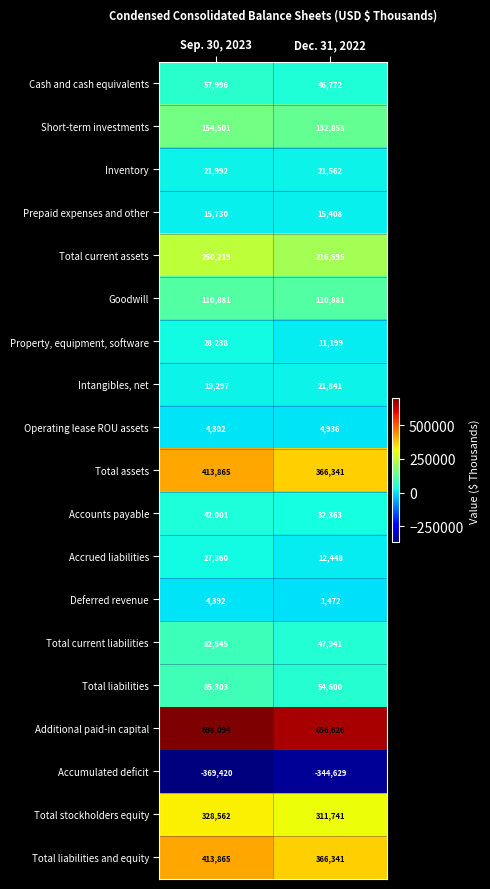

What is the sum of all Deferred revenue values?

5864